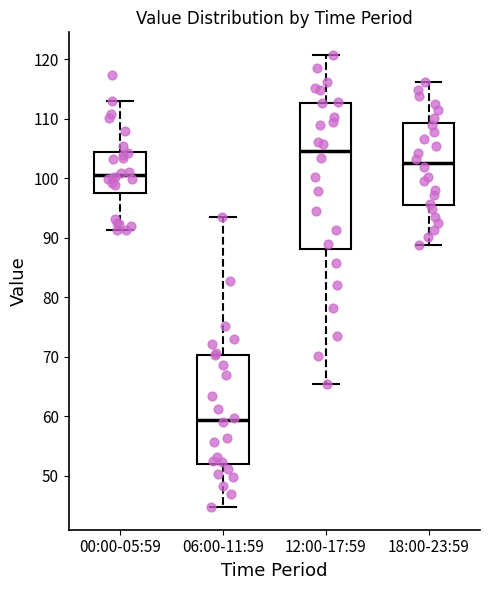

Reading left to right, read every box against the y-axis: the position of its median line, the range the box covers, and the ends of its whiskers. The values are not printed on the chart, so give them approximately, as read against the axis.

00:00-05:59: median 101, box 97 to 104, whiskers 91 to 113
06:00-11:59: median 59, box 52 to 70, whiskers 45 to 94
12:00-17:59: median 105, box 88 to 113, whiskers 65 to 121
18:00-23:59: median 103, box 95 to 109, whiskers 89 to 116